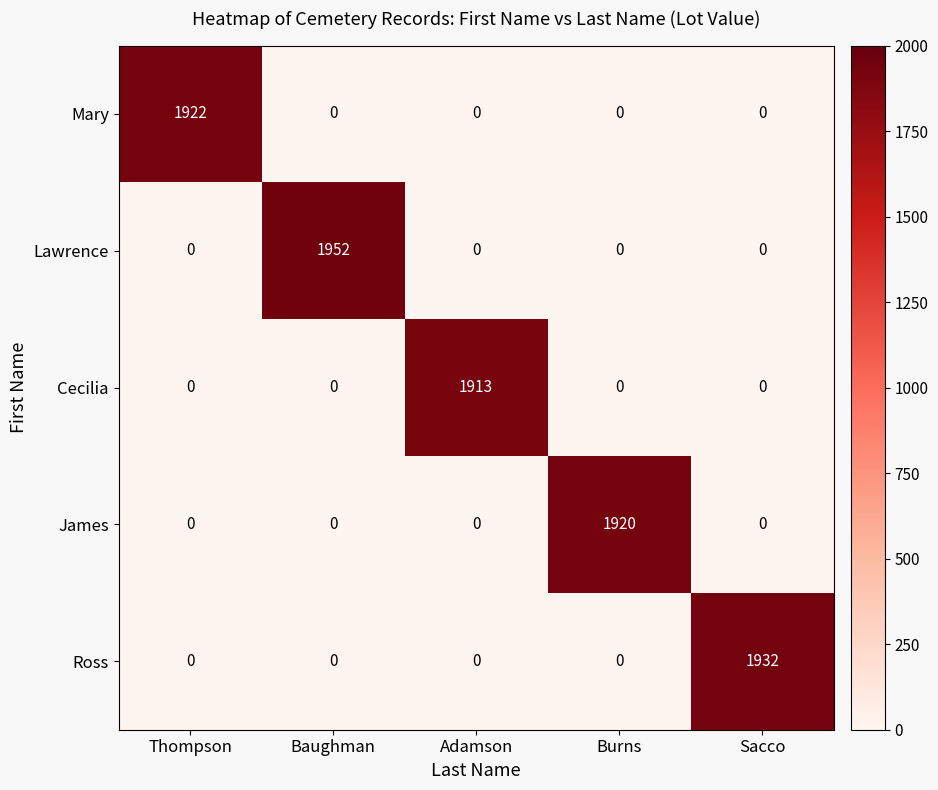

Reading left to right, what are all the values shown in this chart?

Mary: 1922	0	0	0	0
Lawrence: 0	1952	0	0	0
Cecilia: 0	0	1913	0	0
James: 0	0	0	1920	0
Ross: 0	0	0	0	1932